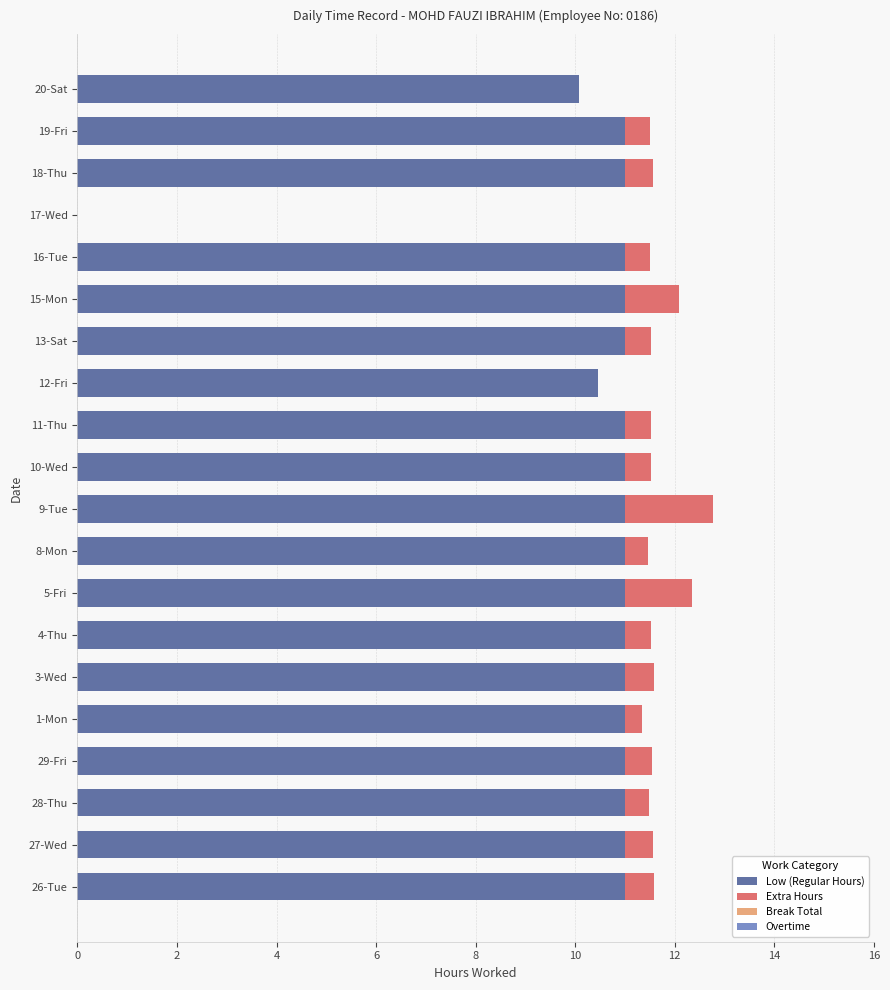

What is the total value across all series at 8-Mon?

11.5